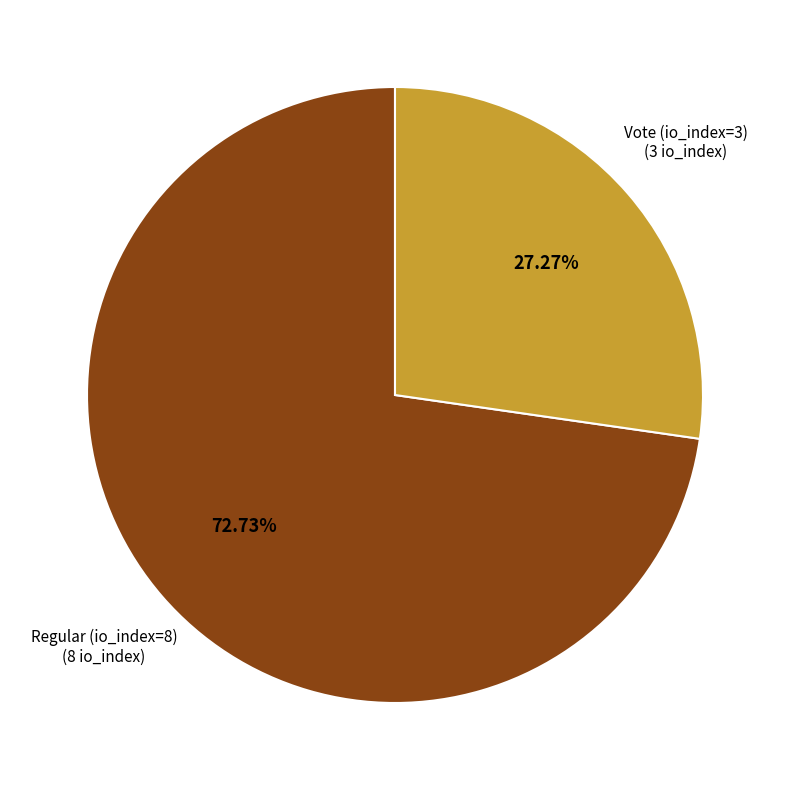

What is the ratio of the value at Vote (io_index=3) to the value at Regular (io_index=8)?

0.4